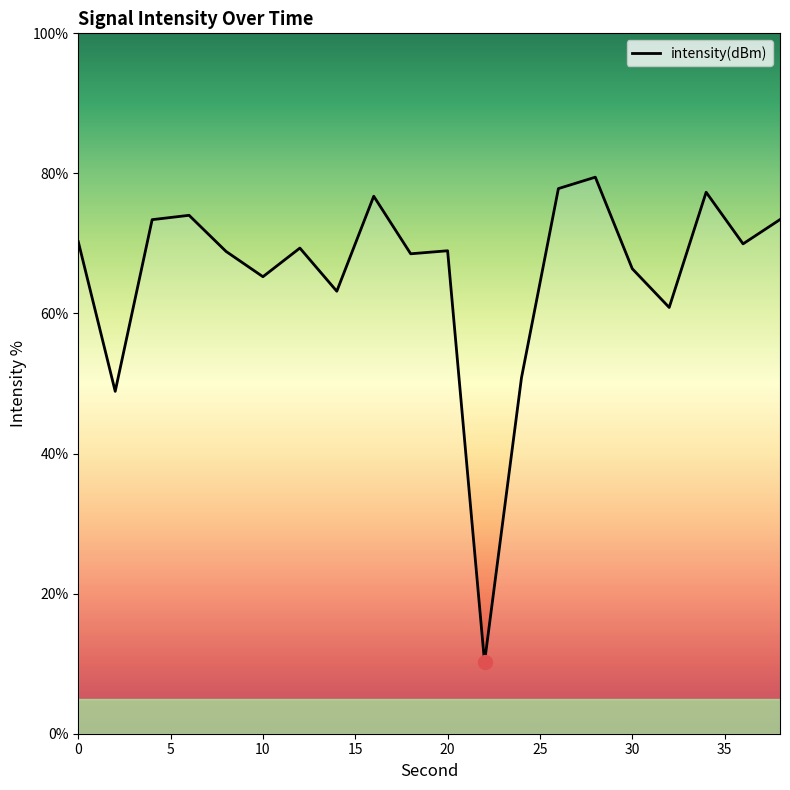

What is the maximum value shown in the chart?

79.5